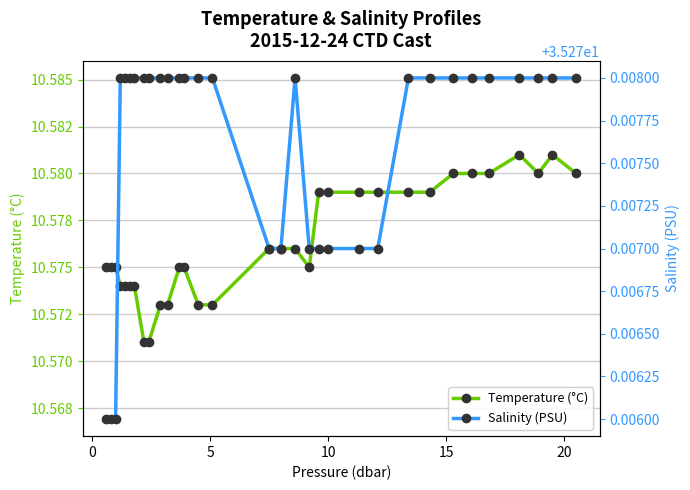

What is the value of the Salinity (PSU) point at the 28th from the left?

35.3